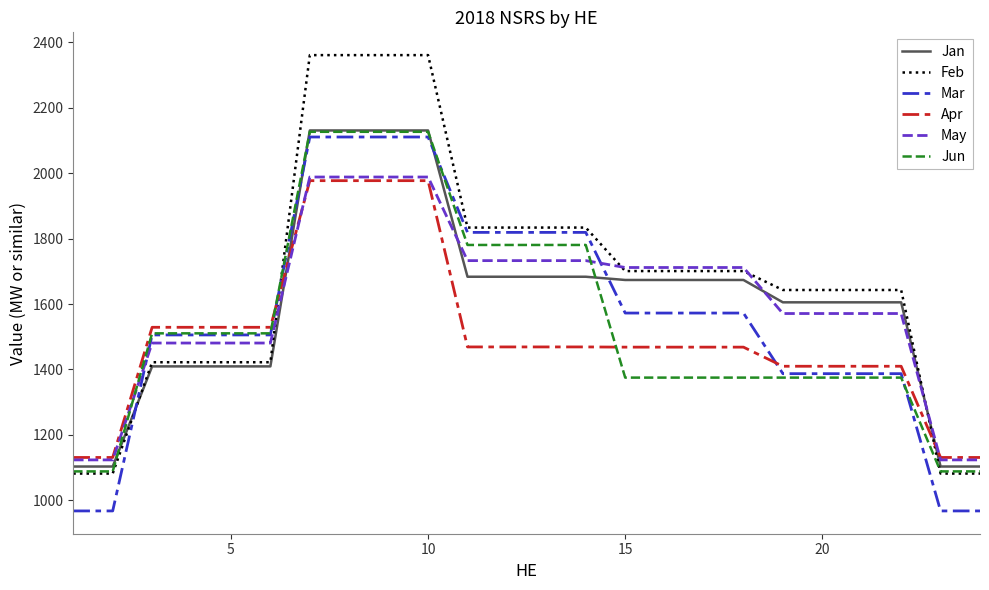

True or false: Jun and Apr intersect in this chart.

True